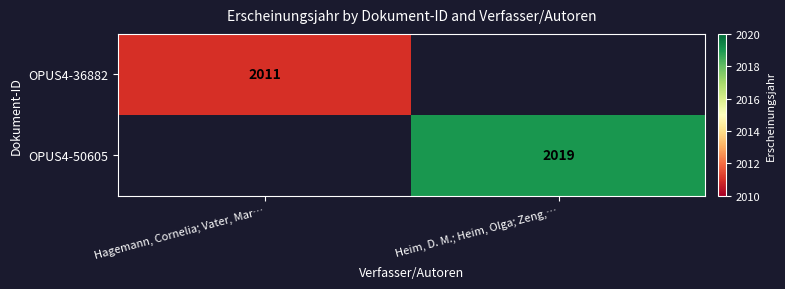

True or false: OPUS4-36882 has a value of 2011 at Hagemann, Cornelia; Vater, Mar….

True